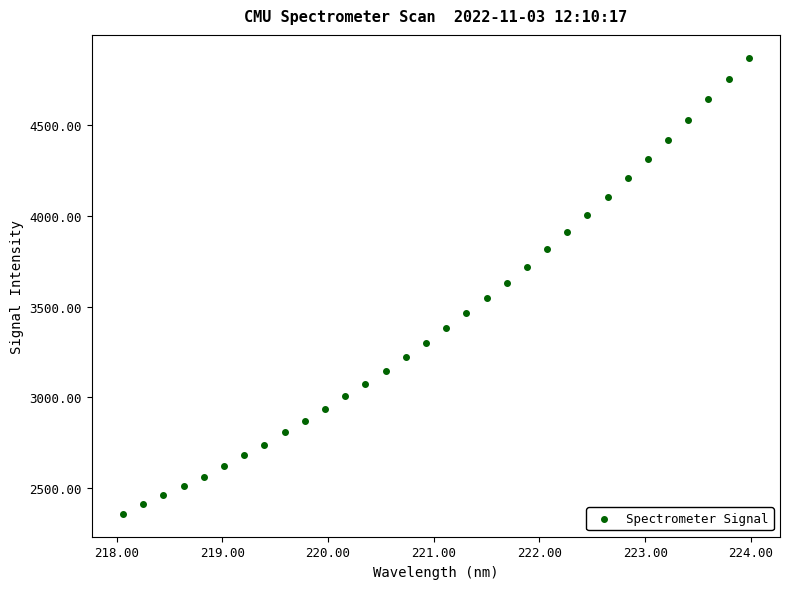

What is the range of X values (max minus min)?

5.9